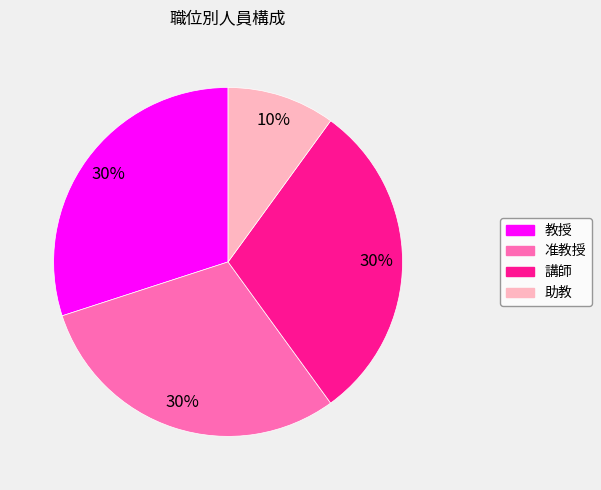

Is 教授 the majority of the pie?

No